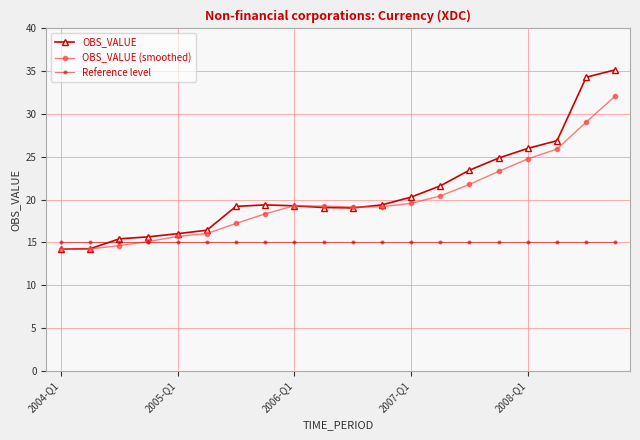

List the series in order of their peak value, highest first.

OBS_VALUE, OBS_VALUE (smoothed), Reference level